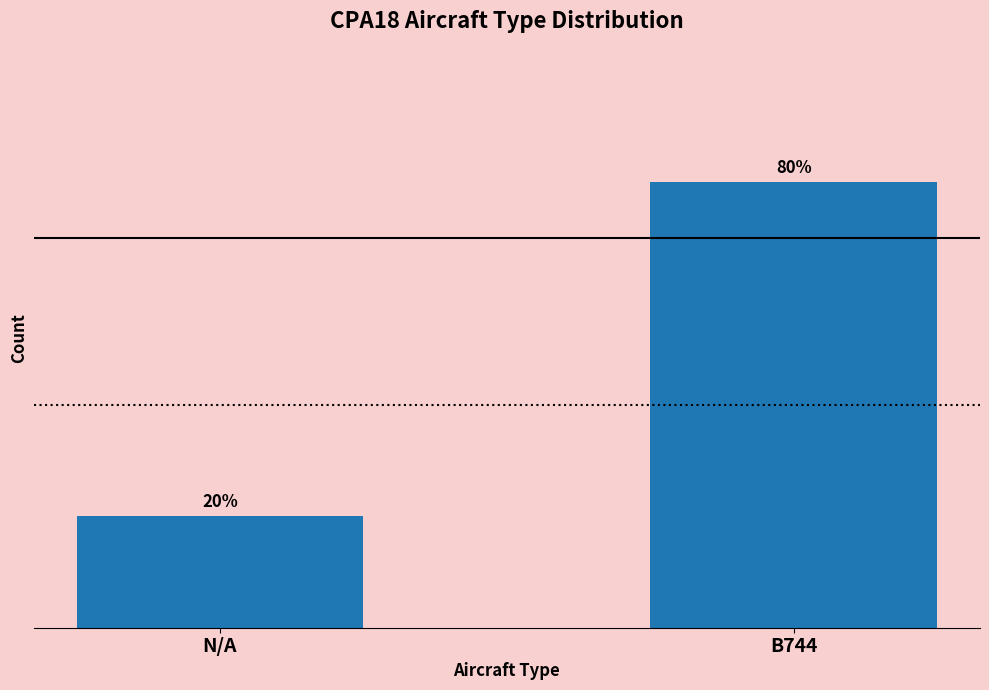

Does the chart contain any negative values?

No